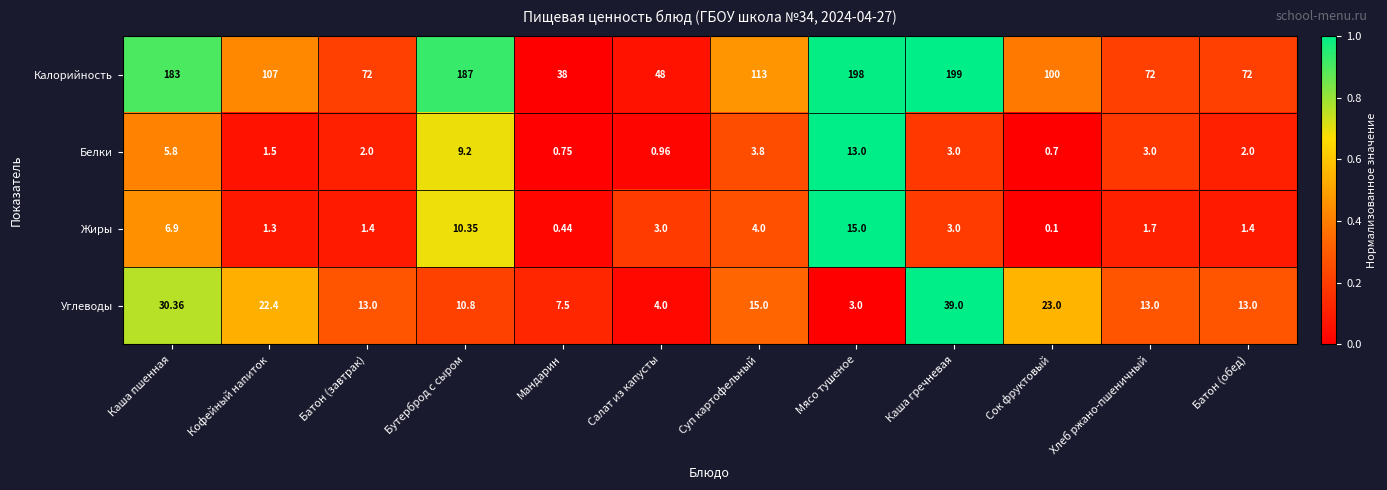

Where is Калорийность nearest to the value 118?

Суп картофельный